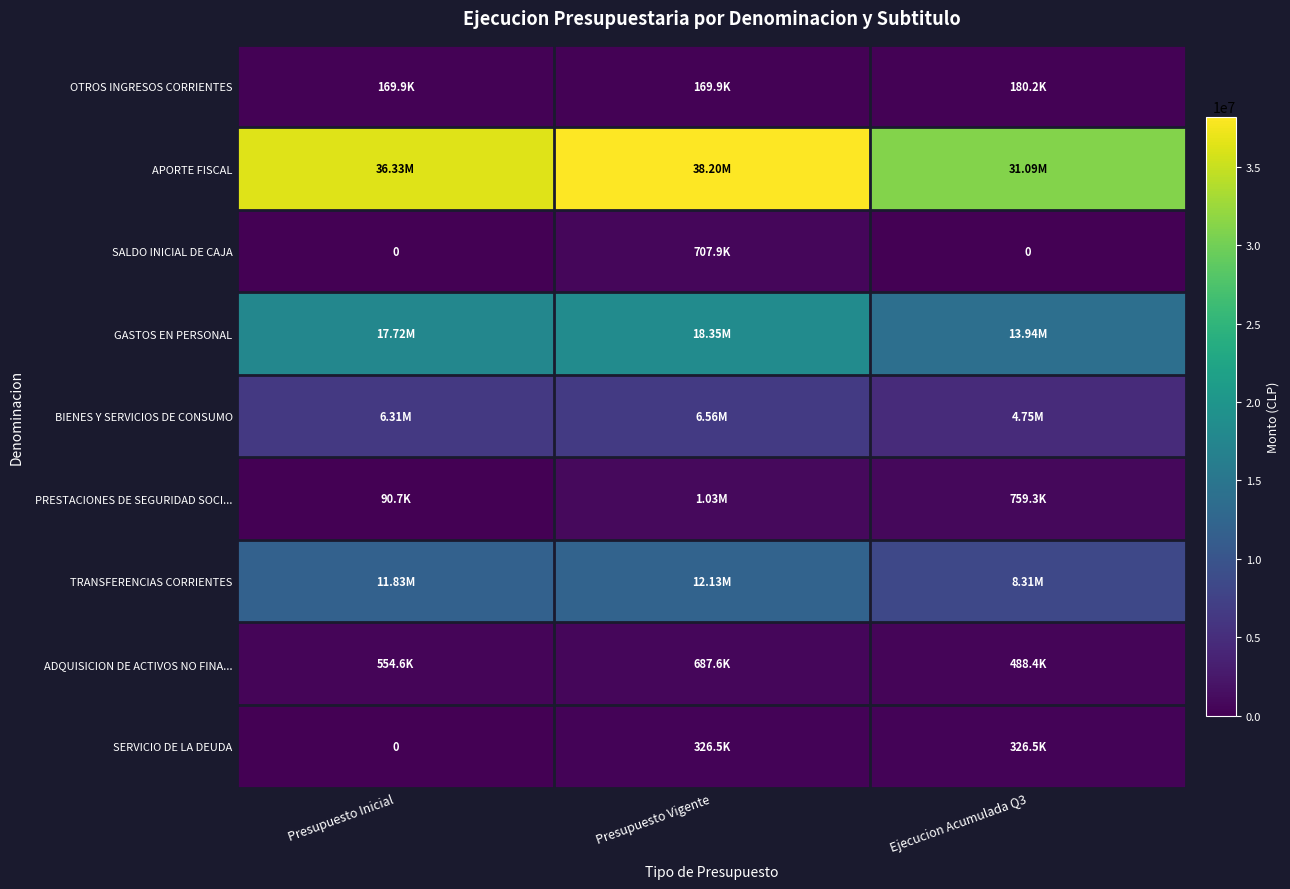

At how many categories does at least one series exceed 529000?

3